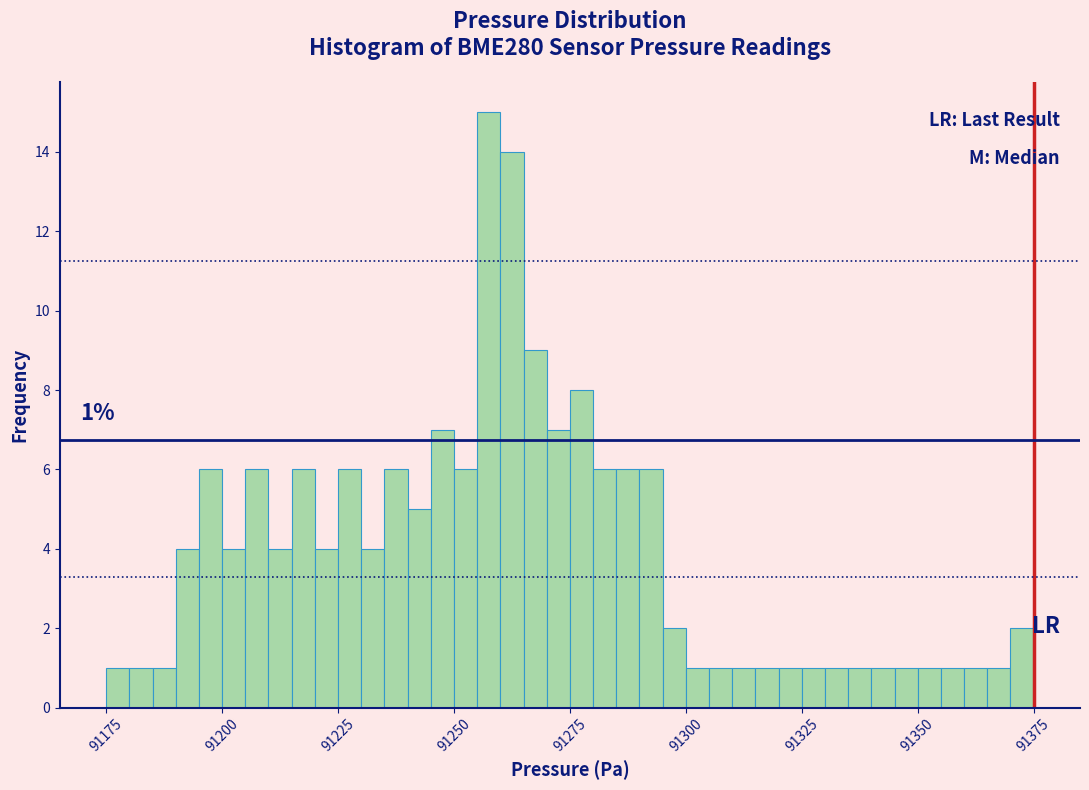

Around what value on the x-axis is the tallest bar? Give the approximate position of its centre, as read against the axis.

91260